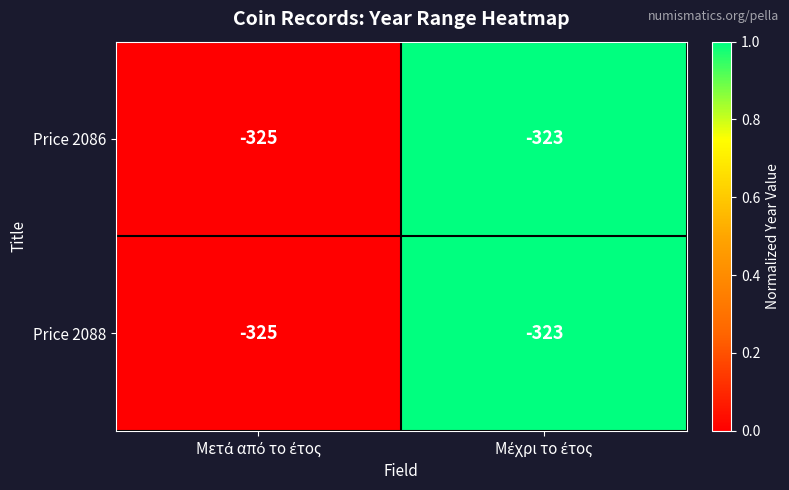

What is the maximum value shown in the chart?

-323